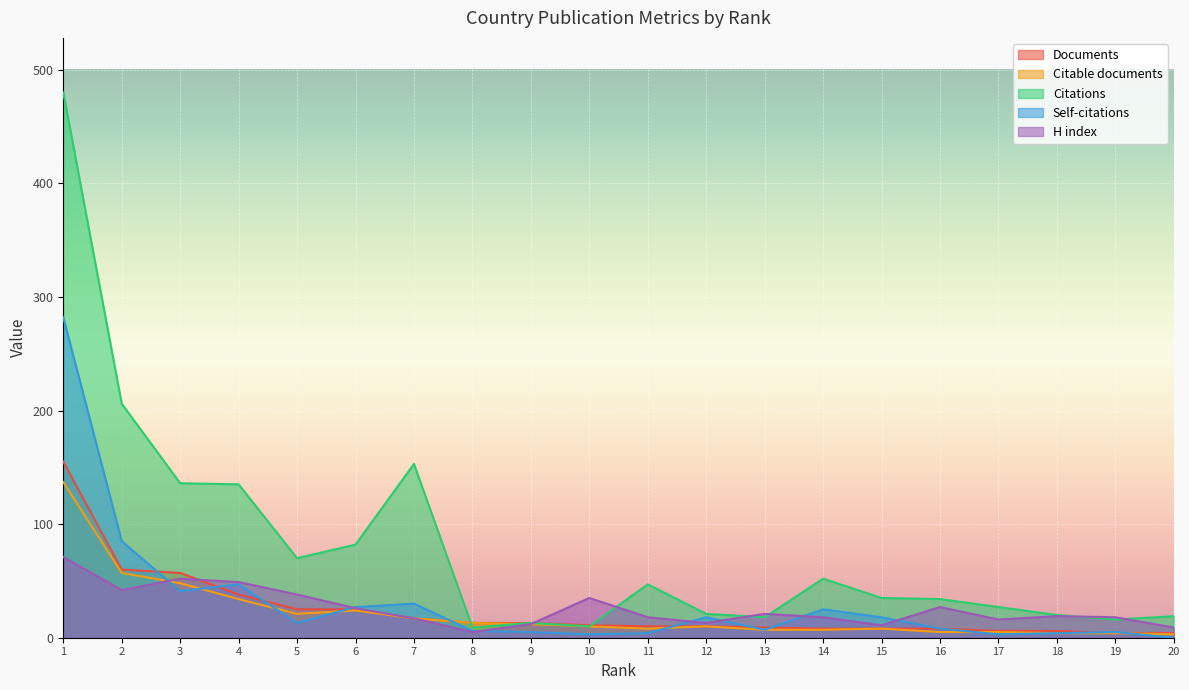

What is the value of the Citable documents point at the 2nd from the left?

57